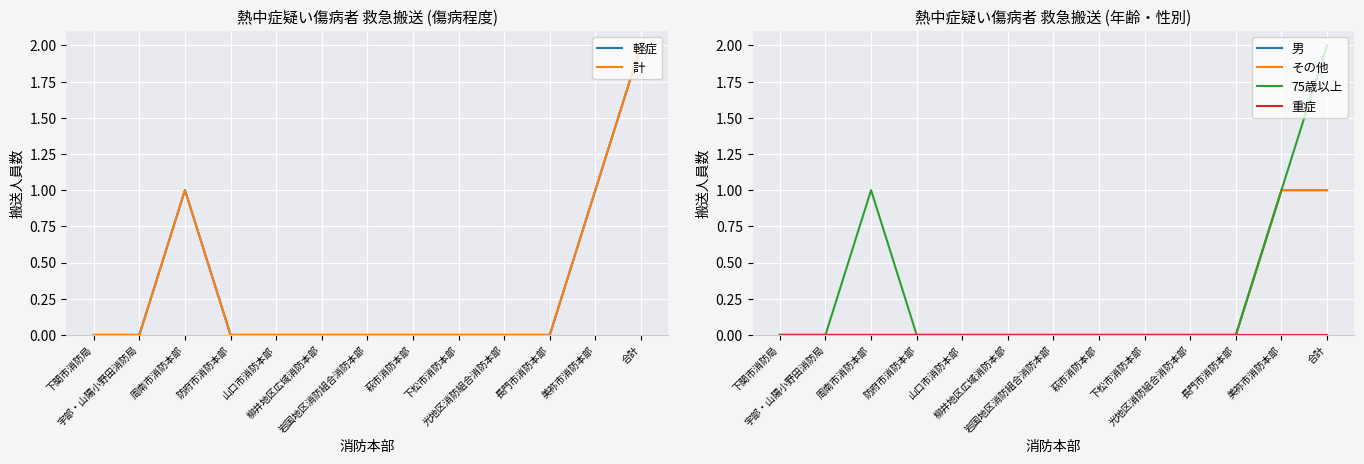

What is the label of the 8th point from the left?

萩市消防本部